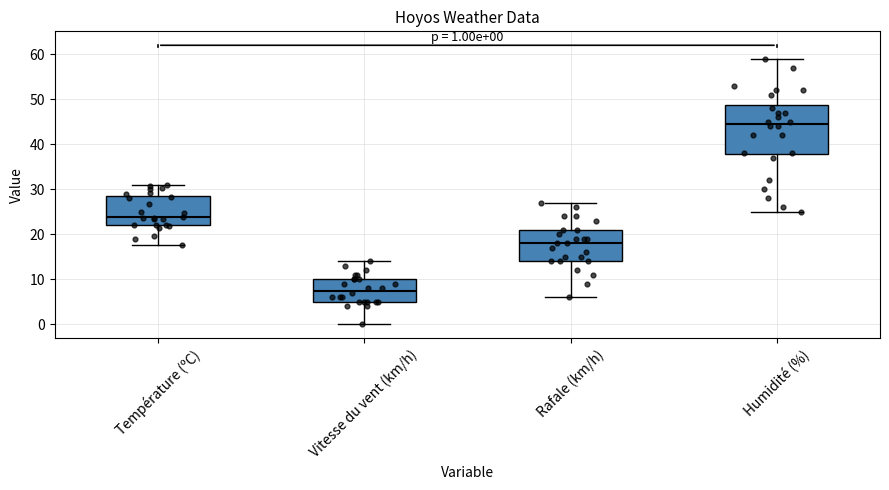

Which box is the tallest, from its lower edge to its upper edge?

Humidité (%)